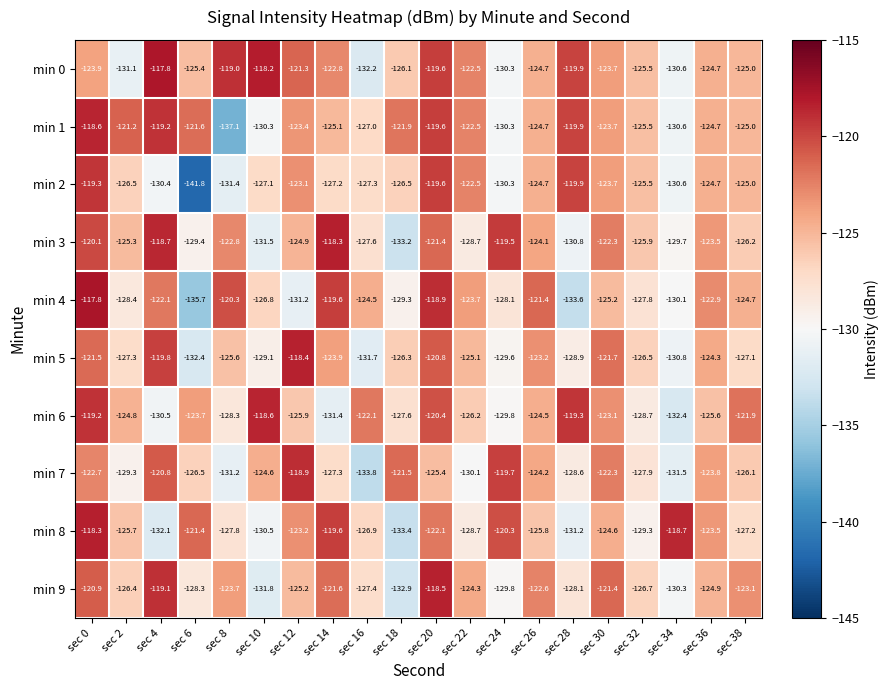

What is the spread (max minus min) of values at sec 2?

9.9